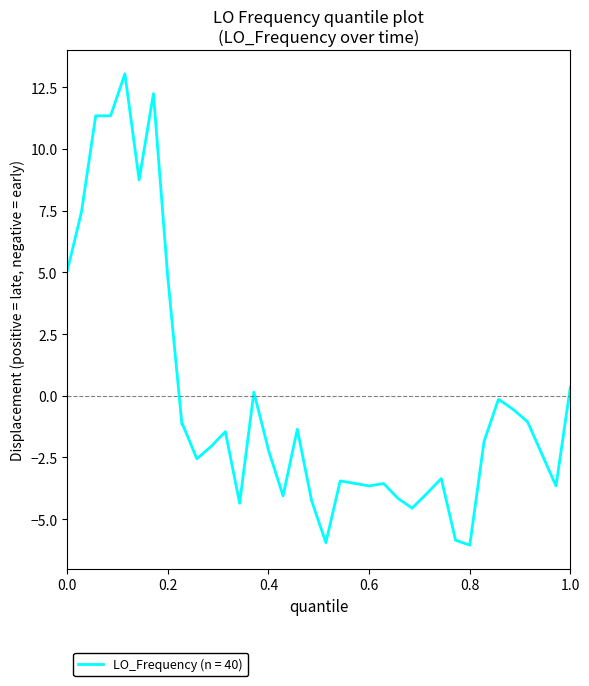

Does the chart have visible grid lines?

No